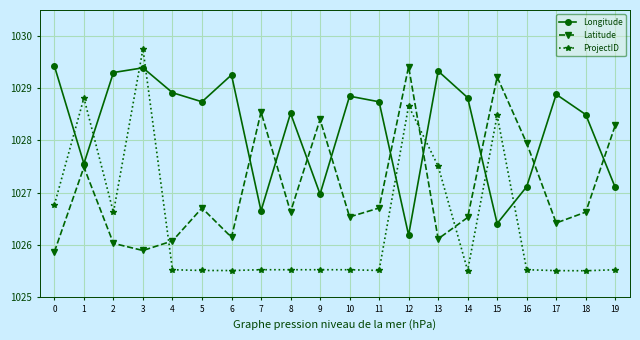

Reading left to right, list all the values displayed in this chart.

Longitude: 0=1029.4	1=1027.6	2=1029.3	3=1029.4	4=1028.9	5=1028.7	6=1029.3	7=1026.6	8=1028.5	9=1027.0	10=1028.8	11=1028.7	12=1026.2	13=1029.3	14=1028.8	15=1026.4	16=1027.1	17=1028.9	18=1028.5	19=1027.1
Latitude: 0=1025.9	1=1027.5	2=1026.0	3=1025.9	4=1026.1	5=1026.7	6=1026.1	7=1028.5	8=1026.6	9=1028.4	10=1026.5	11=1026.7	12=1029.4	13=1026.1	14=1026.5	15=1029.2	16=1027.9	17=1026.4	18=1026.6	19=1028.3
ProjectID: 0=1026.8	1=1028.8	2=1026.6	3=1029.8	4=1025.5	5=1025.5	6=1025.5	7=1025.5	8=1025.5	9=1025.5	10=1025.5	11=1025.5	12=1028.7	13=1027.5	14=1025.5	15=1028.5	16=1025.5	17=1025.5	18=1025.5	19=1025.5